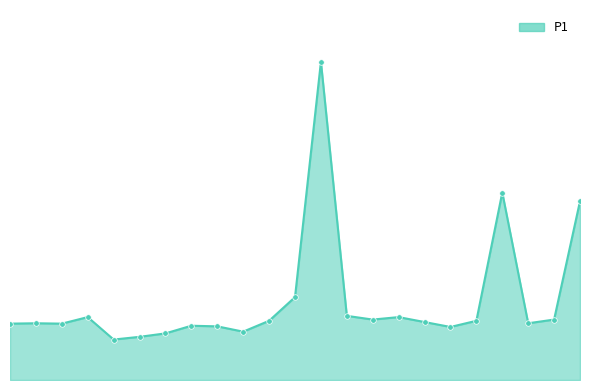

What is the average value?

6.4